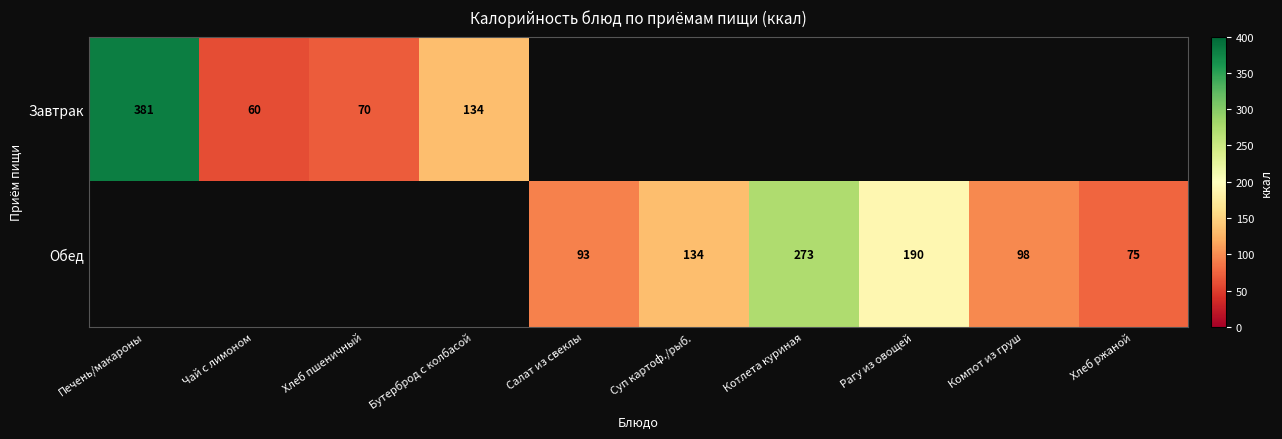

Is the value of Обед at Салат из свеклы greater than the value of Завтрак at Хлеб пшеничный?

Yes